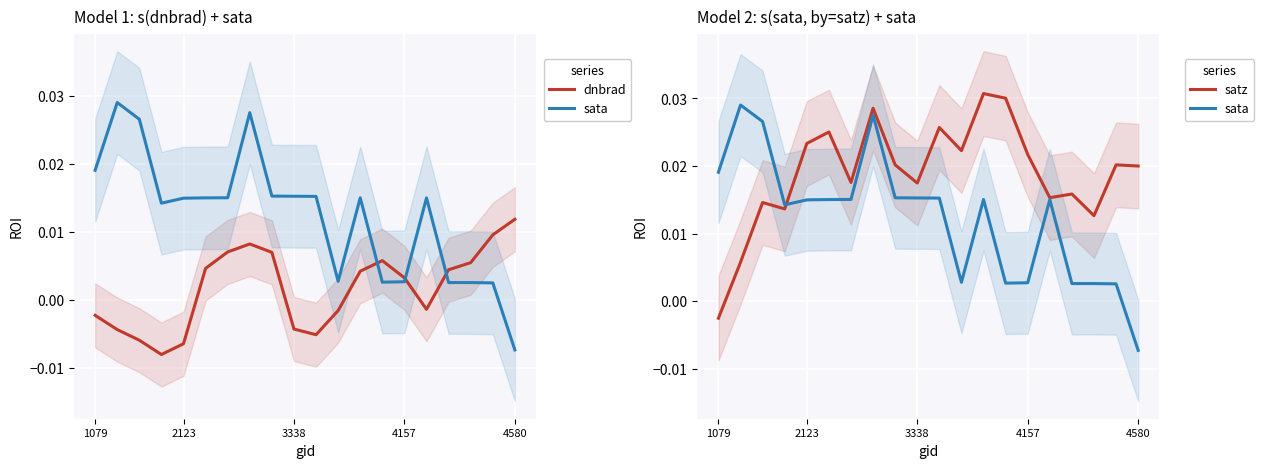

Is it true that dnbrad equals 0.0 at 7?

False